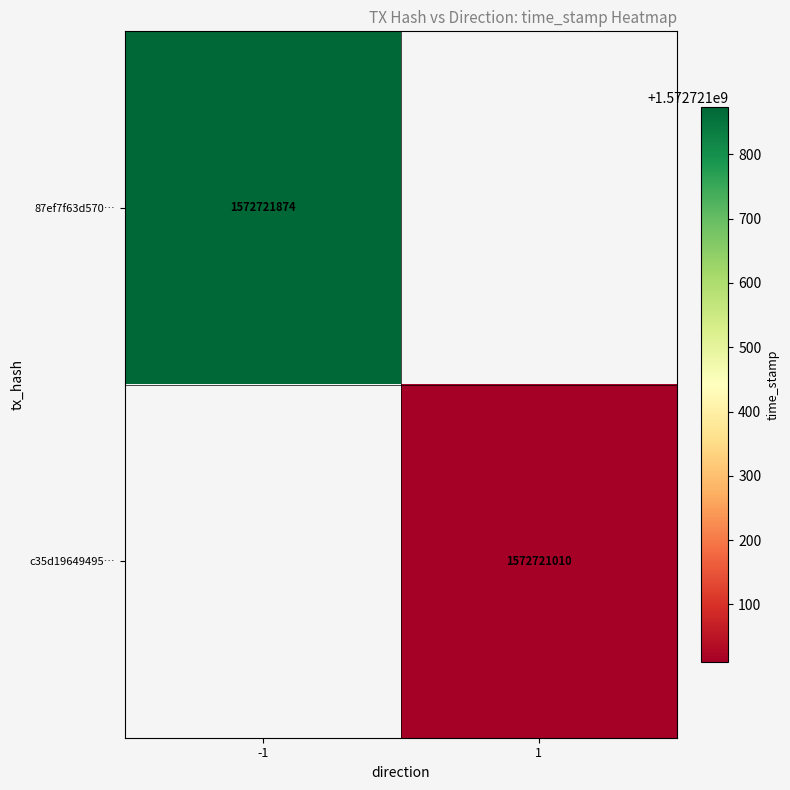

The 87ef7f63d570f3d67bf10604c2bb88d4d899659 series shows 445192931 at 1. True or false?

False